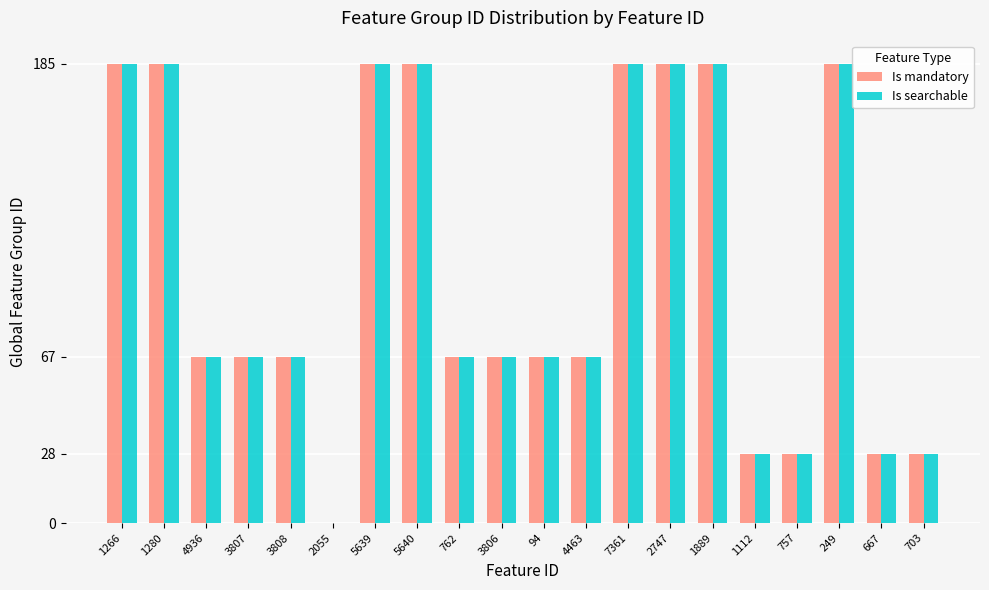

Does the chart contain stacked bars?

No